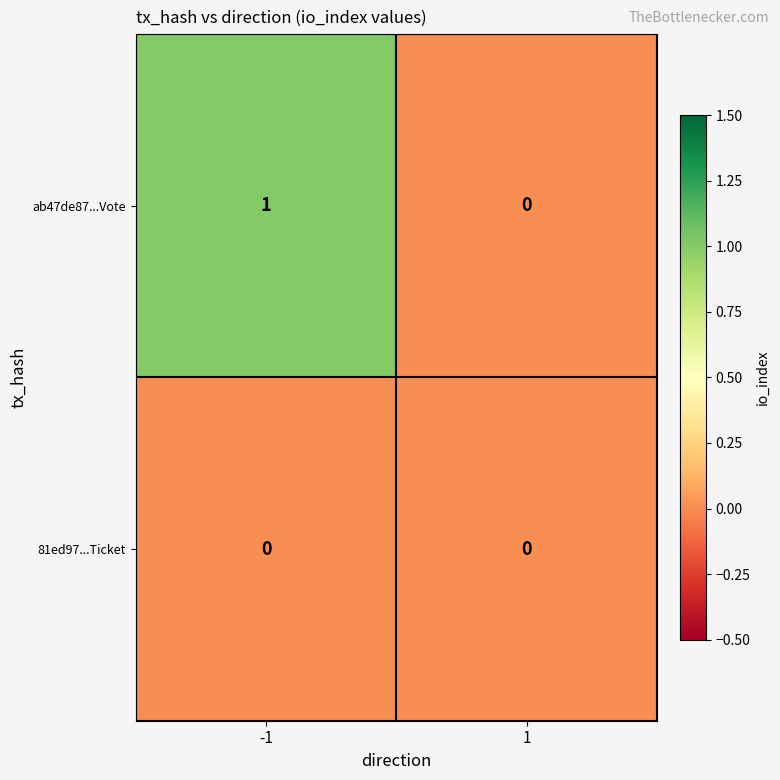

Count the number of data series in this chart.

2